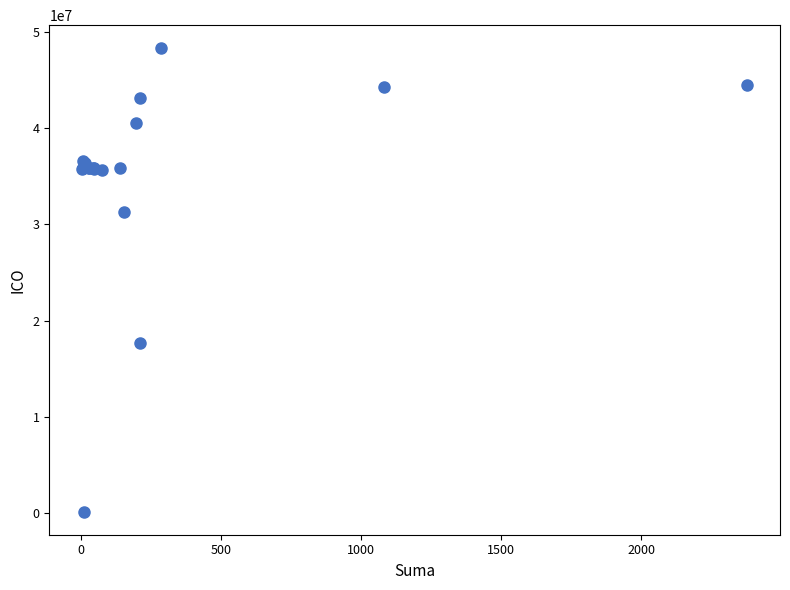

What Y value in the scatter plot is closest to 24221711?

17679419